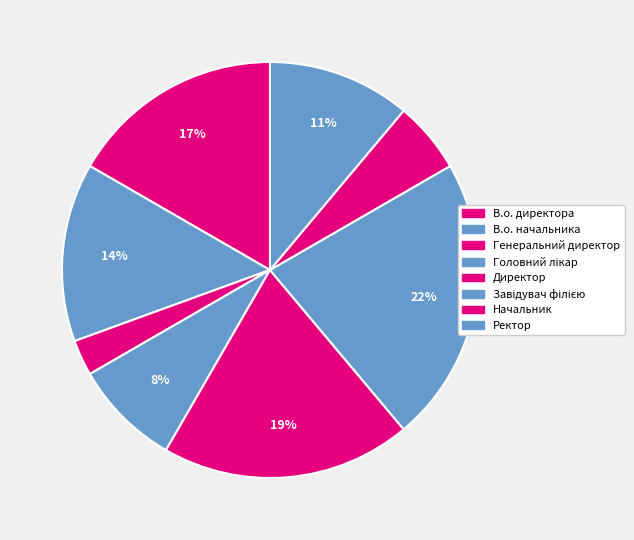

How many slices are in this pie chart?

8